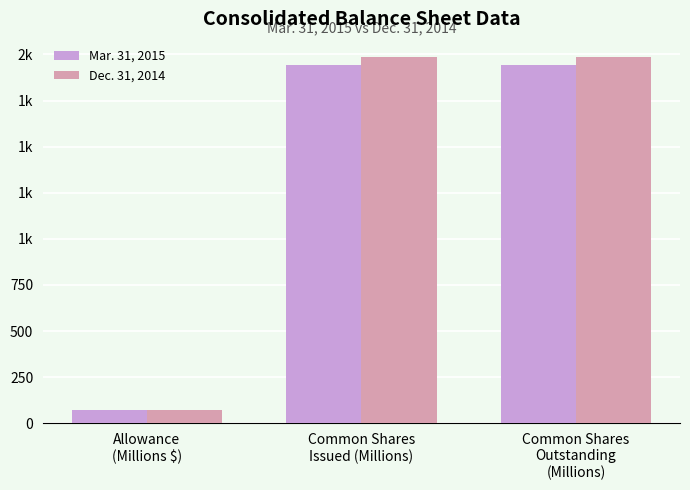

What are all the series names shown in the legend?

Mar. 31, 2015, Dec. 31, 2014